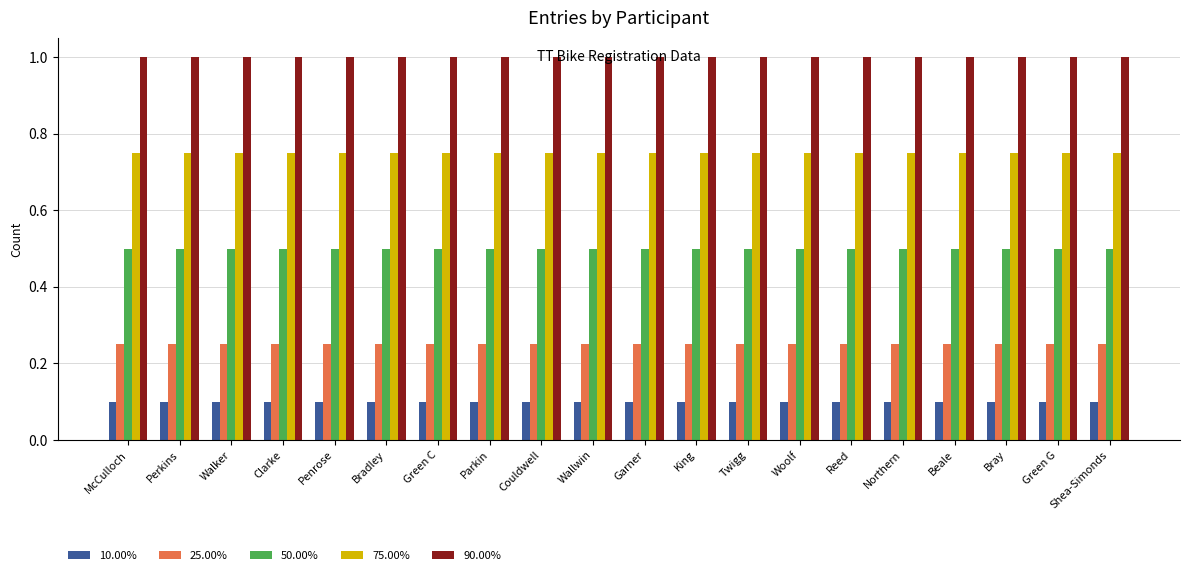

How many groups of bars are there?

20